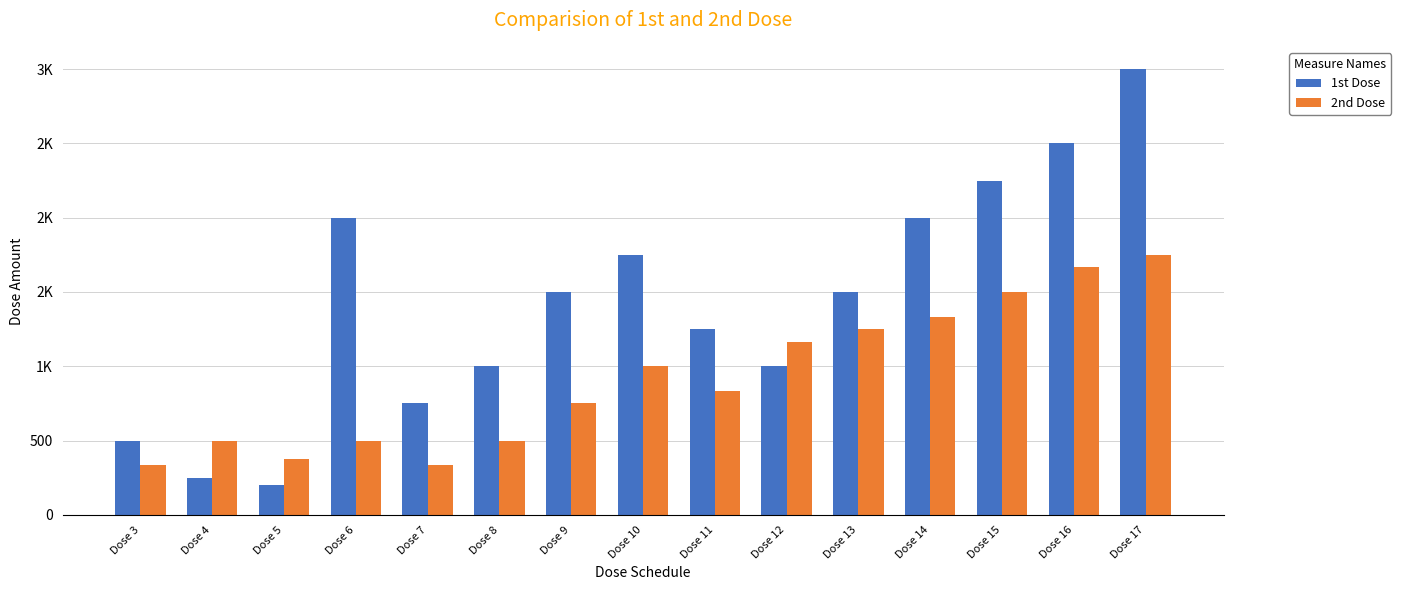

Which has a higher value, Dose 11 or Dose 7?

Dose 11